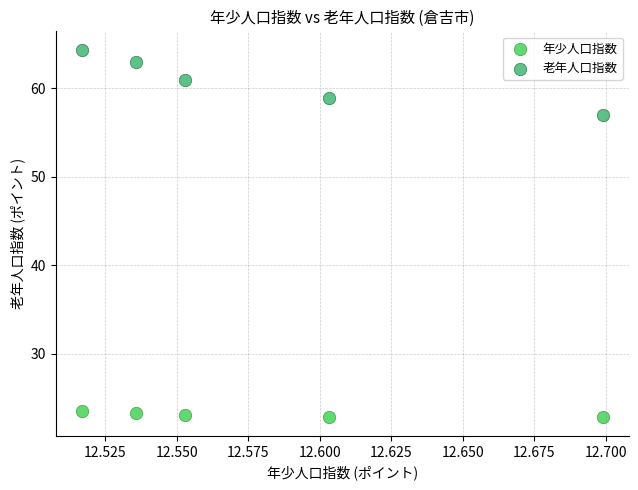

Which series has the widest spread of Y values?

老年人口指数